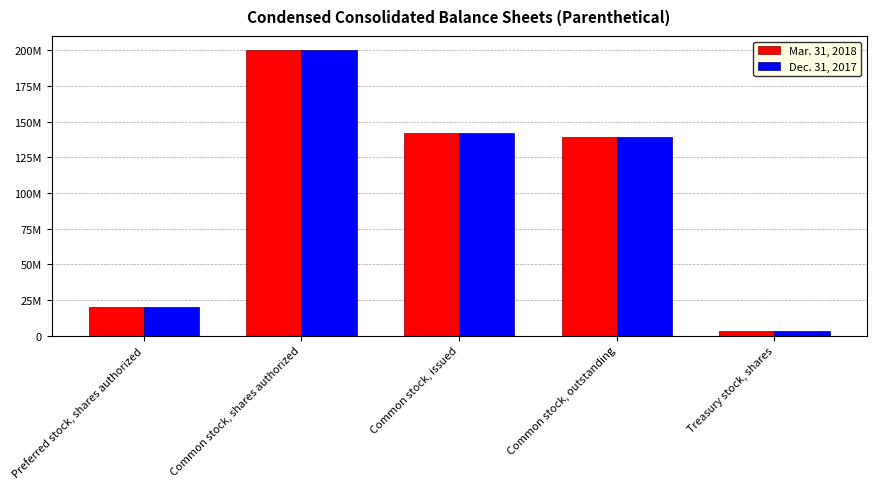

Which category has the highest value in the Mar. 31, 2018 series?

Common stock, shares authorized